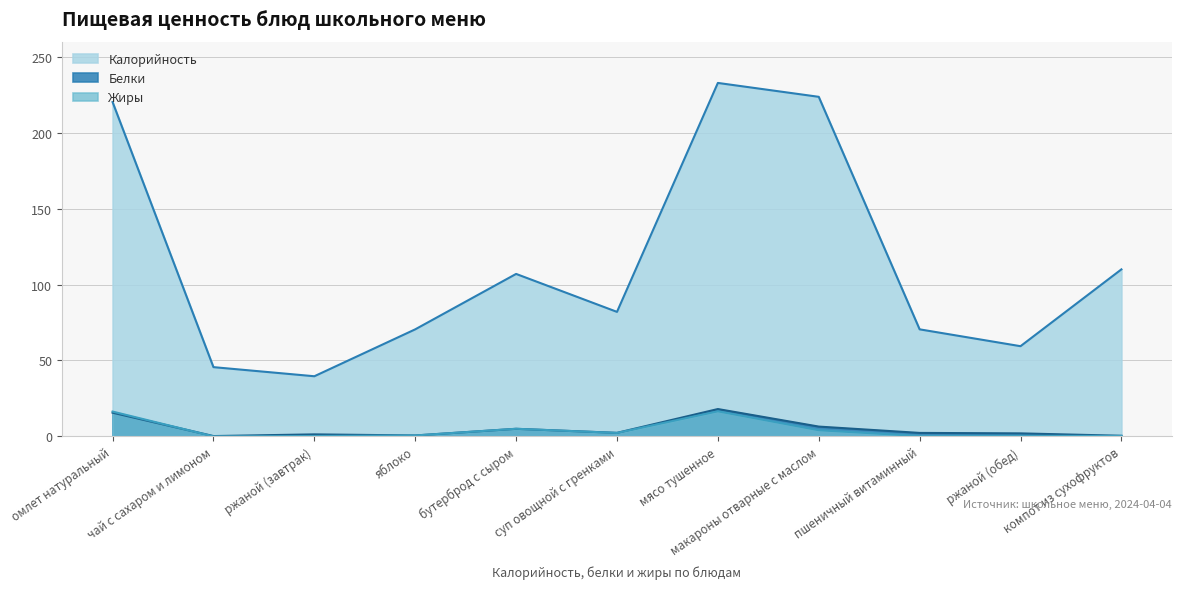

Between ржаной (обед) and мясо тушенное, which is larger?

мясо тушенное